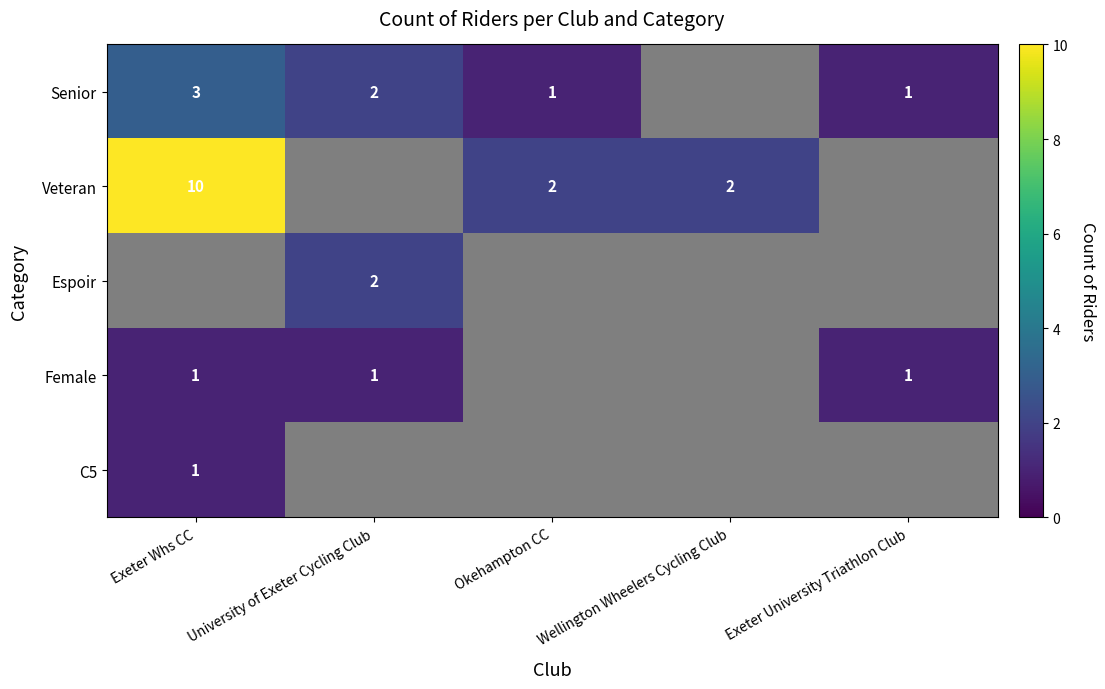

Is the value of Espoir at University of Exeter Cycling Club greater than the value of C5 at Exeter Whs CC?

Yes